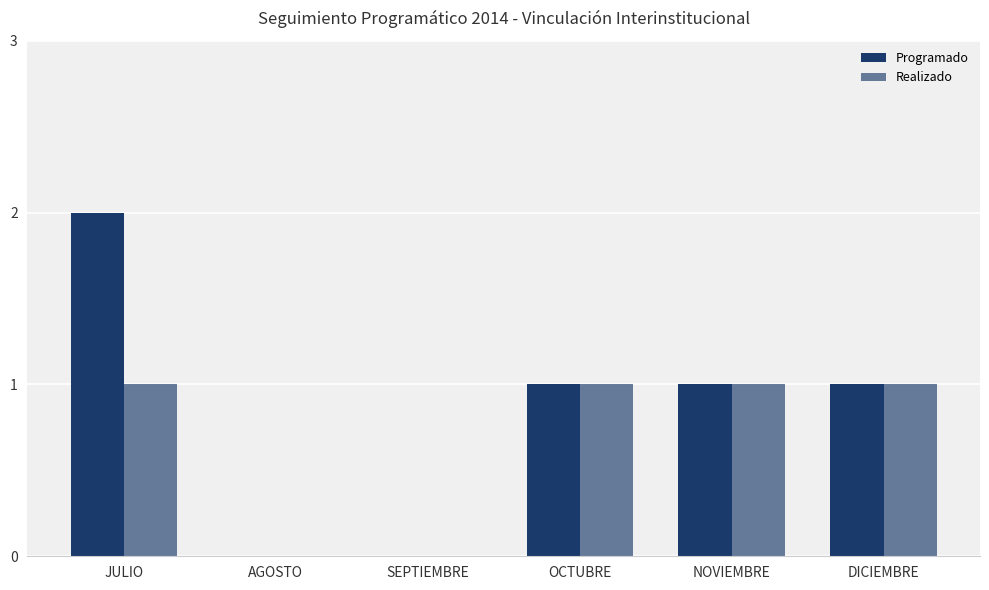

How many series are shown in this chart?

2